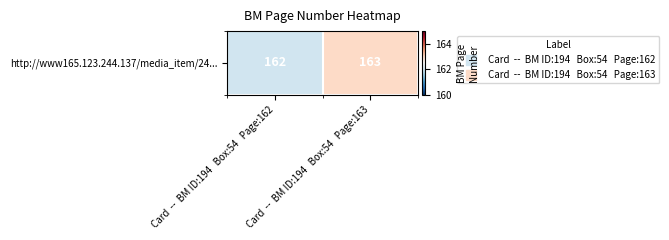

What is the sum of the values at Card  --  BM ID:194   Box:54   Page:162 and Card  --  BM ID:194   Box:54   Page:163?

325